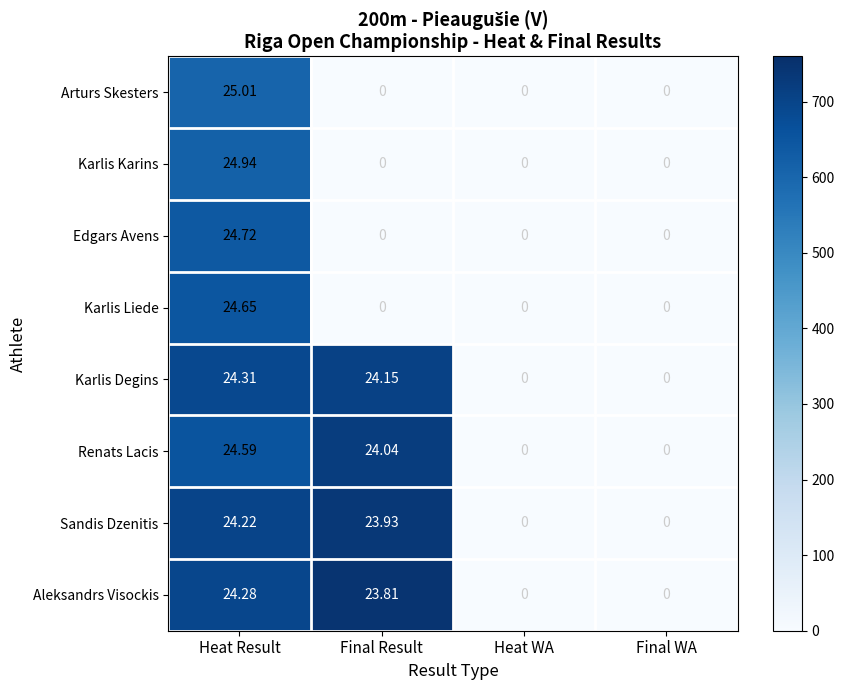

Where is Aleksandrs Visockis nearest to the value 12?

Final Result